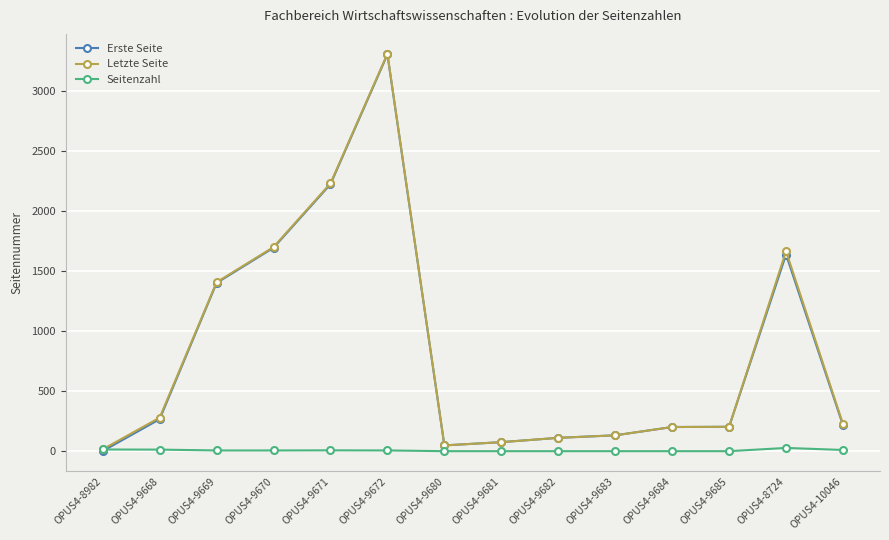

True or false: Letzte Seite has more than 1 interior local peaks.

True